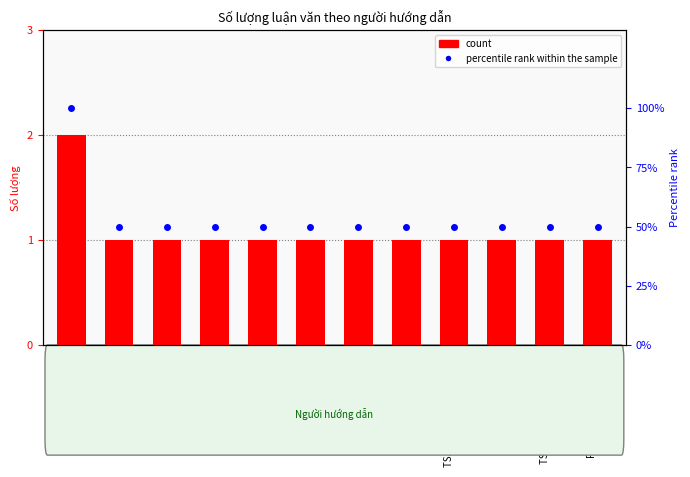

Which series has the largest range (max minus min)?

percentile rank within the sample